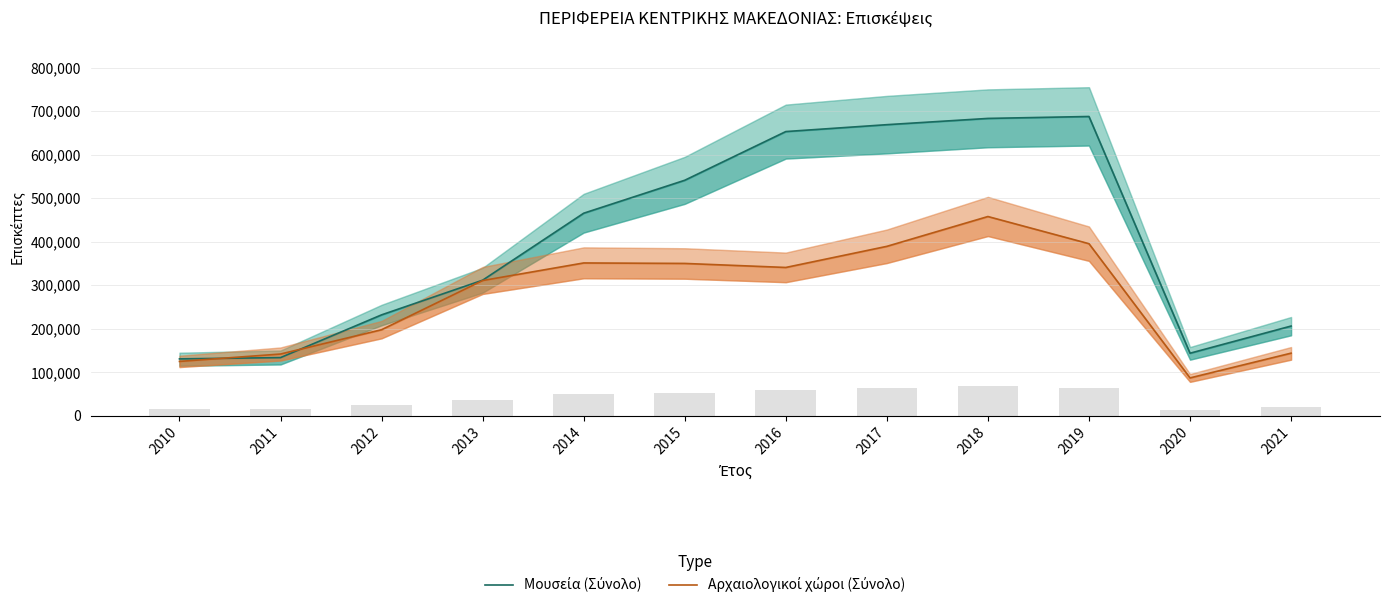

How many data points in Αρχαιολογικοί χώροι (Σύνολο) are above 340854?

5